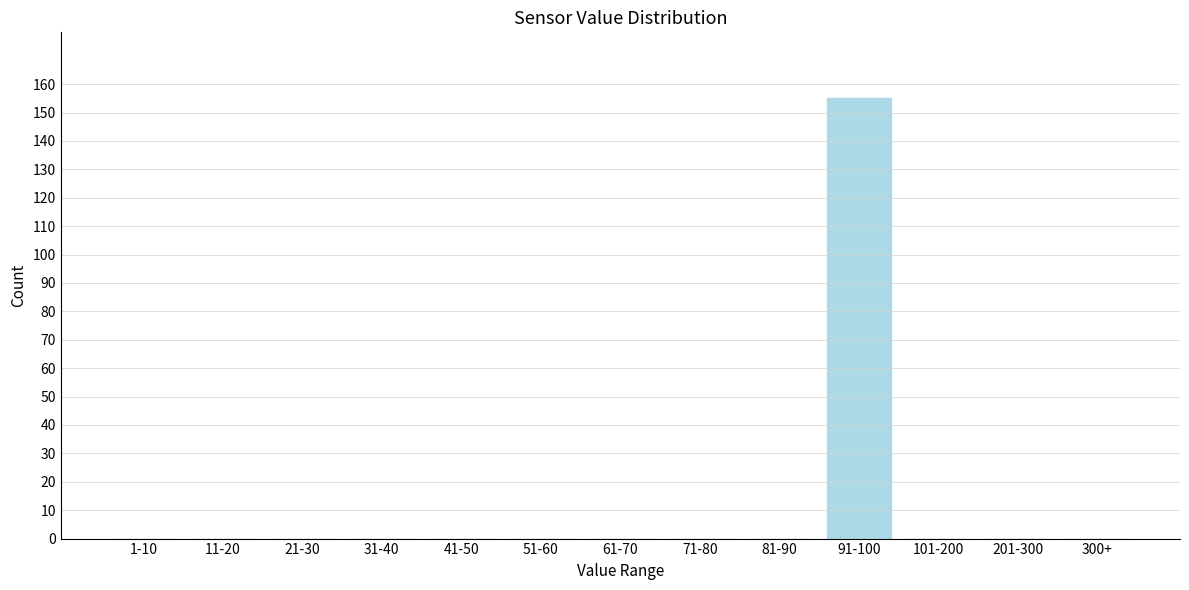

Reading left to right, transcribe all the data shown in this chart.

1-10=0	11-20=0	21-30=0	31-40=0	41-50=0	51-60=0	61-70=0	71-80=0	81-90=0	91-100=155	101-200=0	201-300=0	300+=0